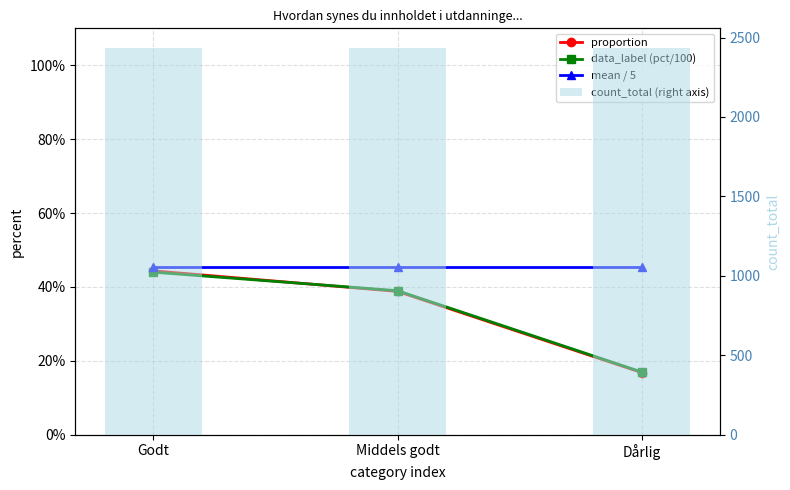

The value of data_label (pct/100) at Dårlig is 0.1. True or false?

False